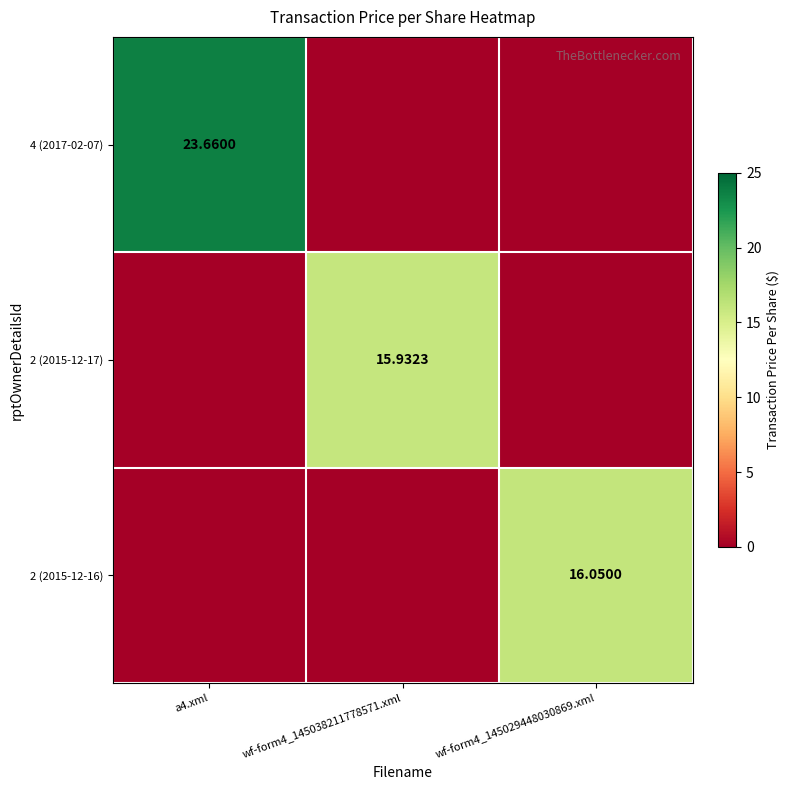

Rank the categories by 2 (2015-12-17) value from highest to lowest.

wf-form4_145038211778571.xml, a4.xml, wf-form4_145029448030869.xml